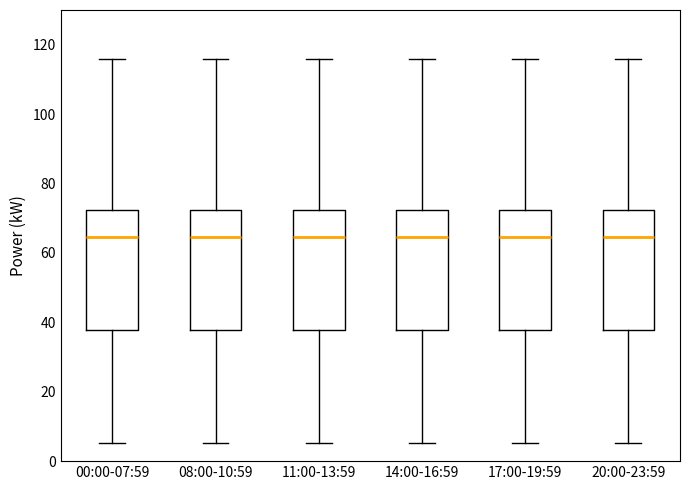

Where is the upper edge of the box for 17:00-19:59 on the y-axis? The values are not printed on the chart, so give them approximately, as read against the axis.

72